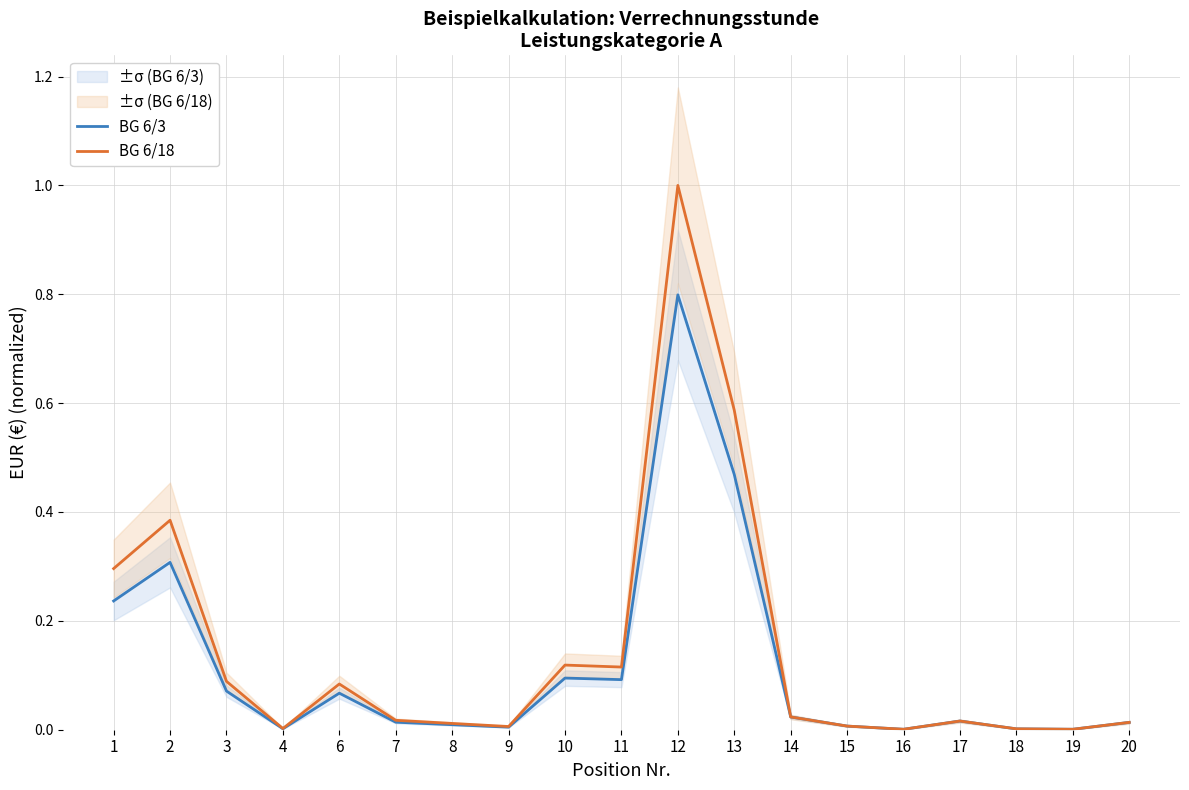

True or false: BG 6/18 and BG 6/3 intersect in this chart.

False